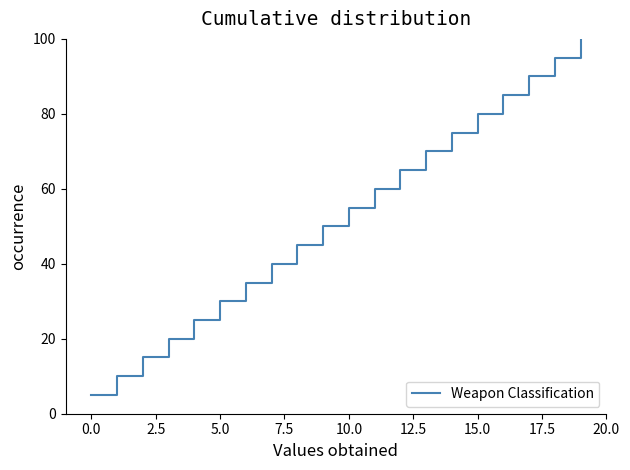

What is the difference between the maximum and minimum values?

95.0